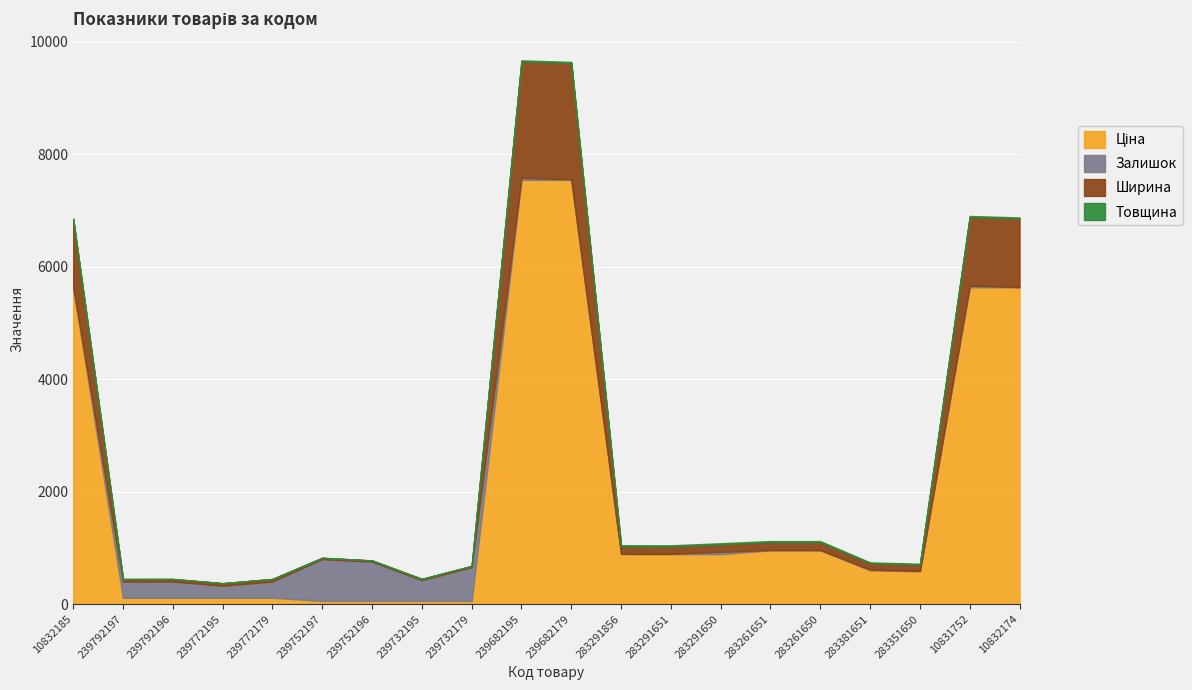

Reading left to right, list all the values displayed in this chart.

Ціна: 10832185=5636.0	239792197=113.3	239792196=113.3	239772195=113.3	239772179=113.3	239752197=56.7	239752196=56.7	239732195=56.7	239732179=56.7	239682195=7545.9	239682179=7545.9	283291856=889.9	283291651=889.9	283291650=889.9	283261651=957.1	283261650=957.1	283381651=602.1	283351650=585.3	10831752=5636.0	10832174=5636.0
Залишок: 10832185=0.0	239792197=289.0	239792196=290.0	239772195=215.0	239772179=290.0	239752197=745.0	239752196=698.0	239732195=370.0	239732179=601.0	239682195=38.0	239682179=10.0	283291856=6.0	283291651=5.0	283291650=42.0	283261651=7.0	283261650=6.0	283381651=13.0	283351650=6.0	10831752=30.0	10832174=4.0
Ширина: 10832185=1220.0	239792197=44.0	239792196=44.0	239772195=44.0	239772179=44.0	239752197=22.0	239752196=22.0	239732195=22.0	239732179=22.0	239682195=2070.0	239682179=2070.0	283291856=133.0	283291651=133.0	283291650=133.0	283261651=140.0	283261650=140.0	283381651=115.0	283351650=115.0	10831752=1220.0	10832174=1220.0
Товщина: 10832185=0.0	239792197=1.0	239792196=1.0	239772195=1.0	239772179=1.0	239752197=1.0	239752196=1.0	239732195=1.0	239732179=1.0	239682195=18.0	239682179=18.0	283291856=18.0	283291651=18.0	283291650=18.0	283261651=18.0	283261650=18.0	283381651=12.0	283351650=12.0	10831752=18.0	10832174=18.0